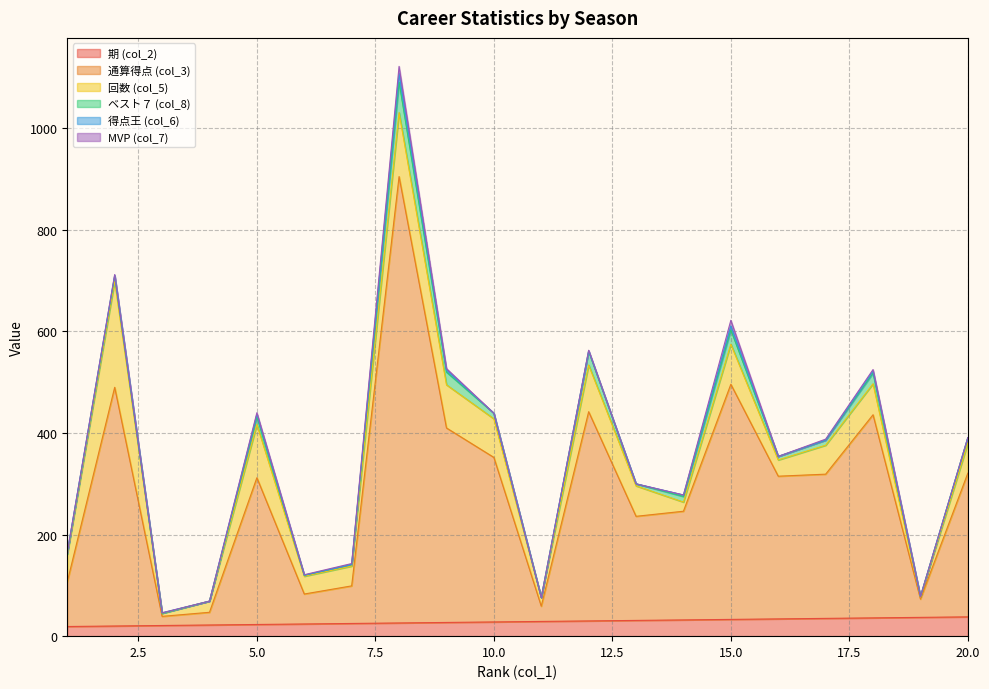

What is the difference between the maximum and minimum values in the 通算得点 (col_3) series?

861